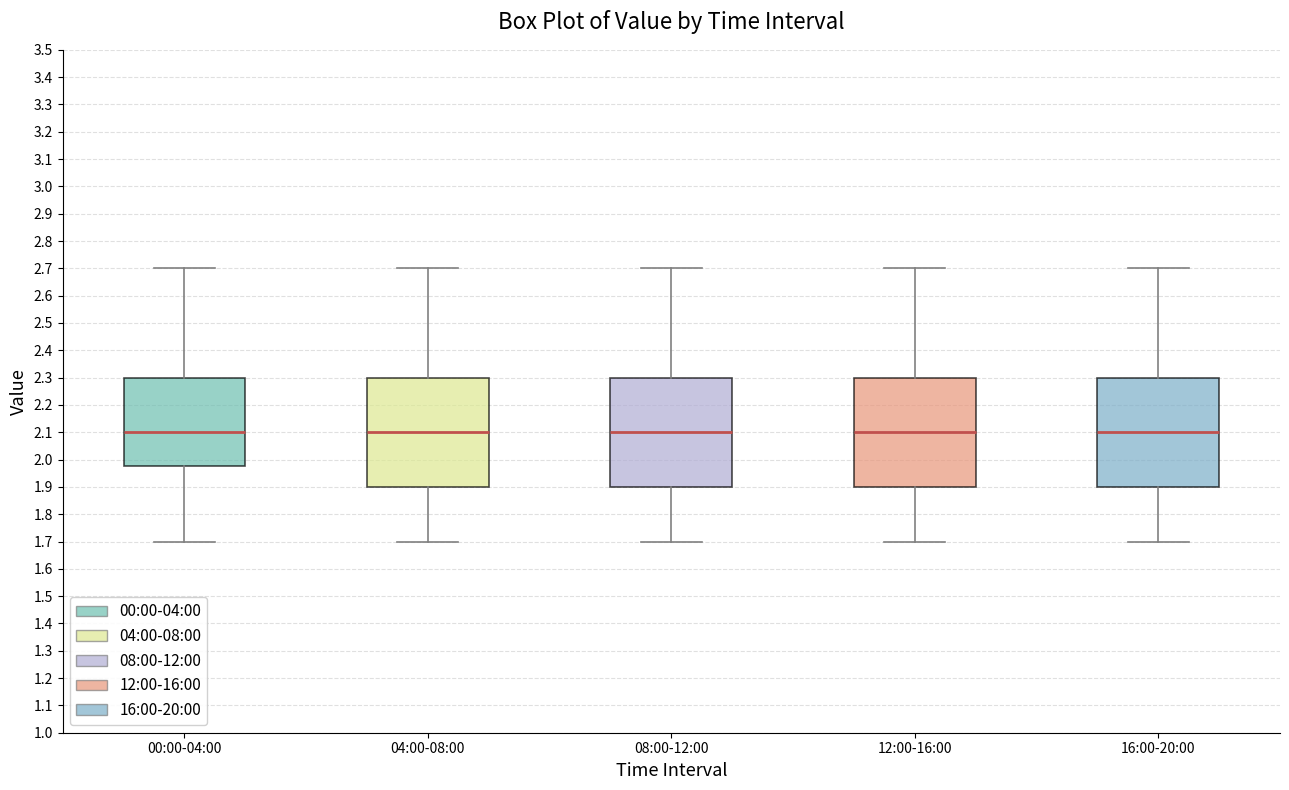

Where is the upper edge of the box for 16:00-20:00 on the y-axis? The values are not printed on the chart, so give them approximately, as read against the axis.

2.30